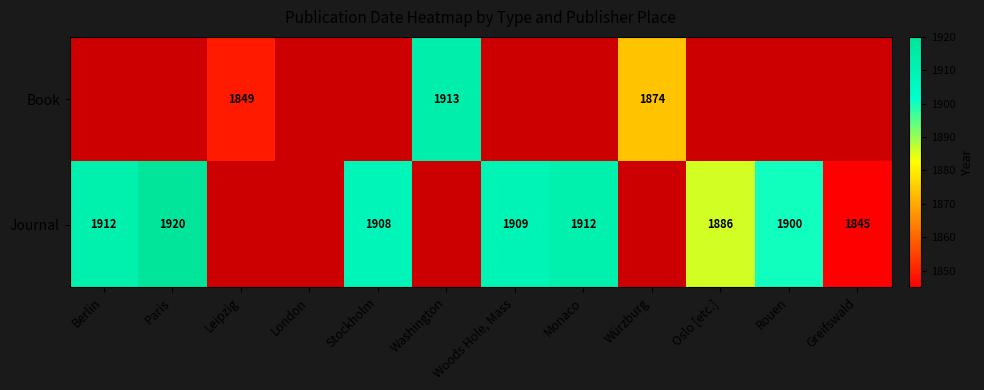

The value of Journal at Stockholm is 732. True or false?

False